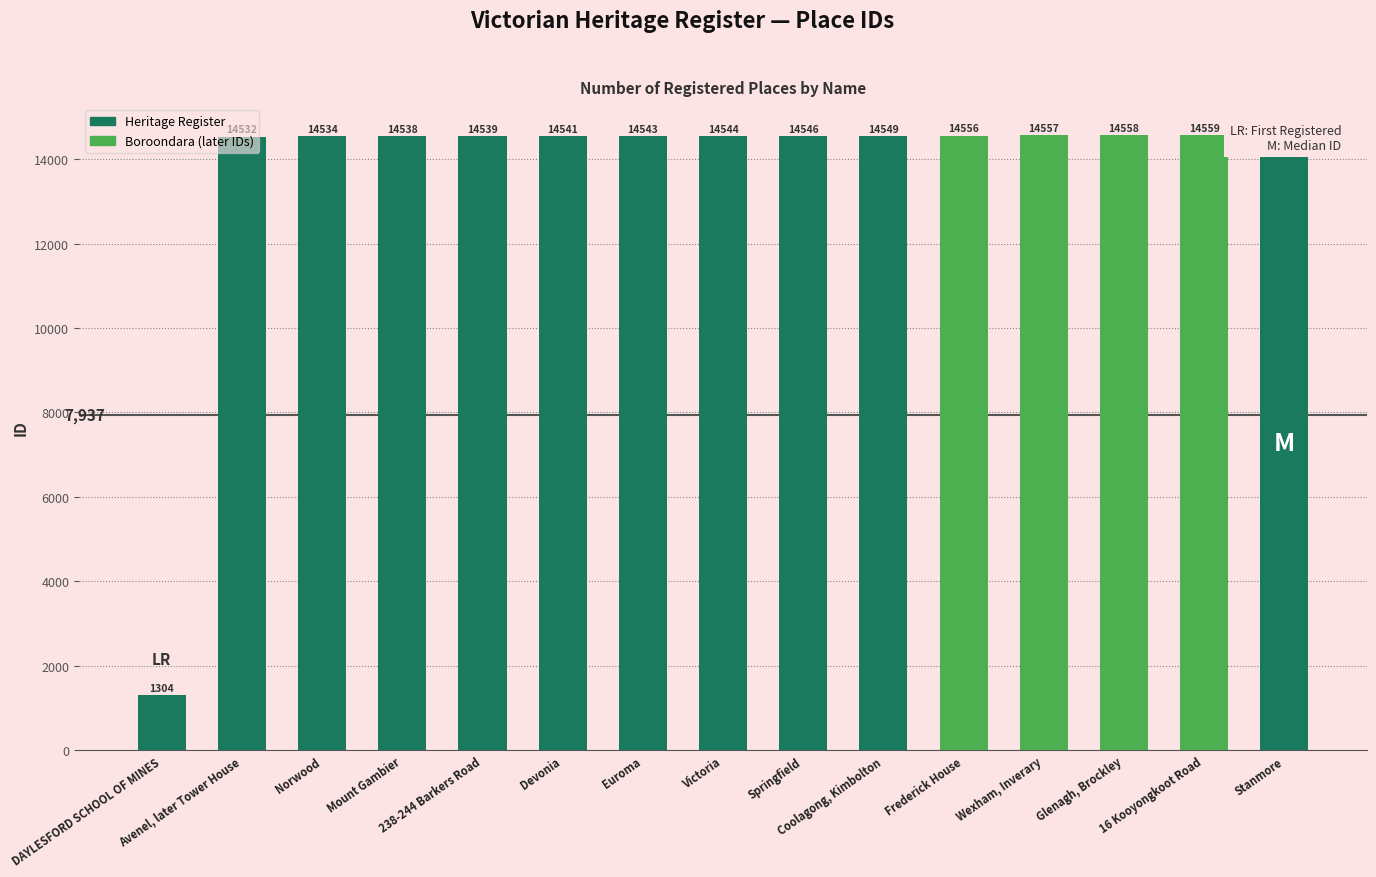

The chart shows a value of 14556 at Frederick House. True or false?

True